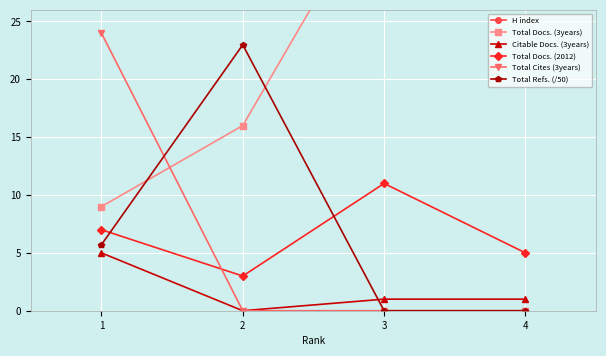

How many lines are shown in the chart?

6